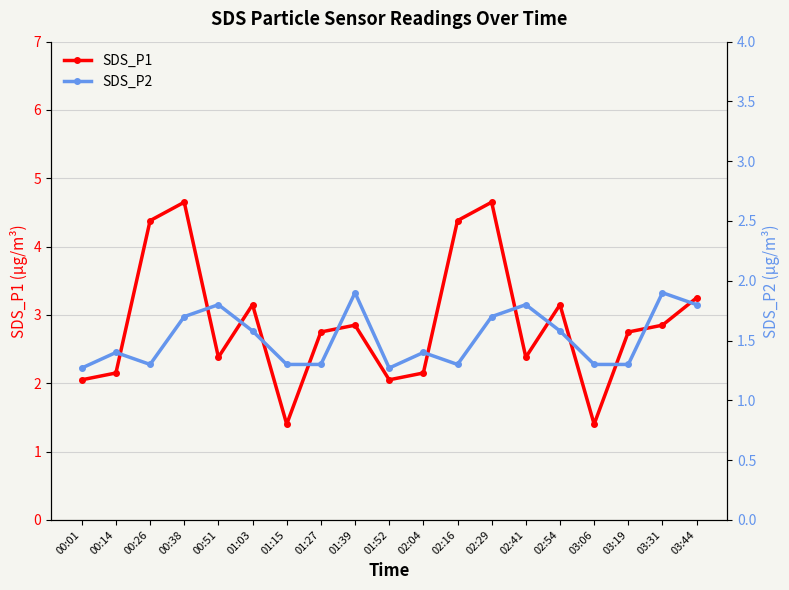

At which label does SDS_P1 first exceed 2?

00:01